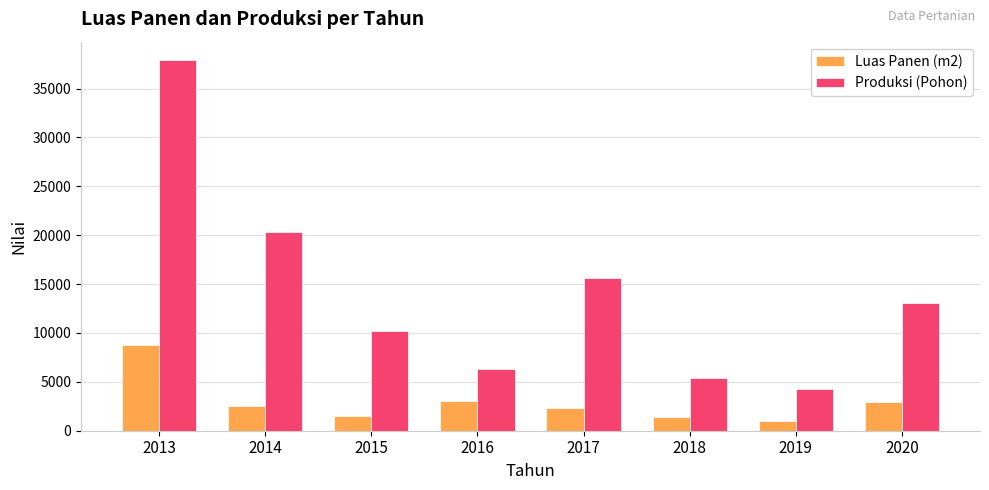

At which category does the chart reach its peak across all series?

2013